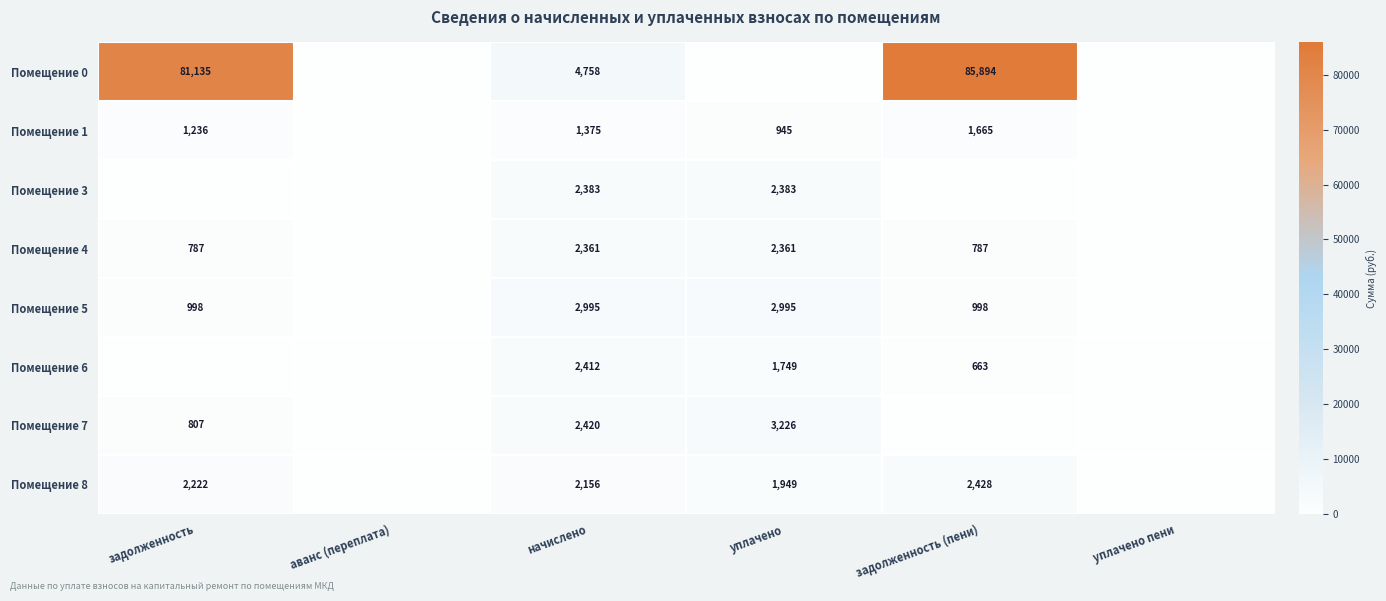

Is the value of Помещение 4 at задолженность greater than the value of Помещение 0 at задолженность (пени)?

No